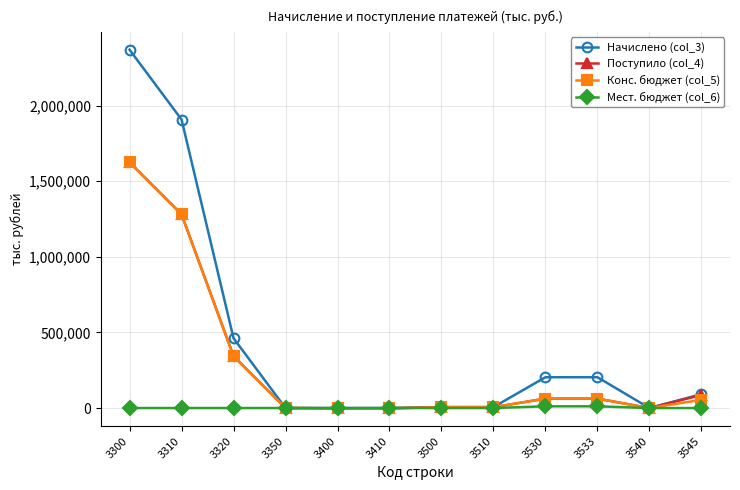

What is the minimum value for Поступило (col_4)?

-1772